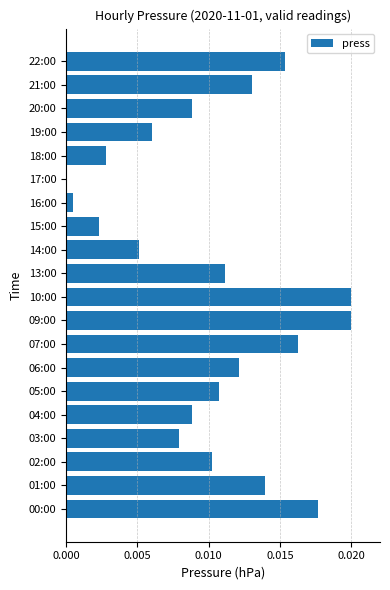

Which has a higher value, 14:00 or 15:00?

14:00